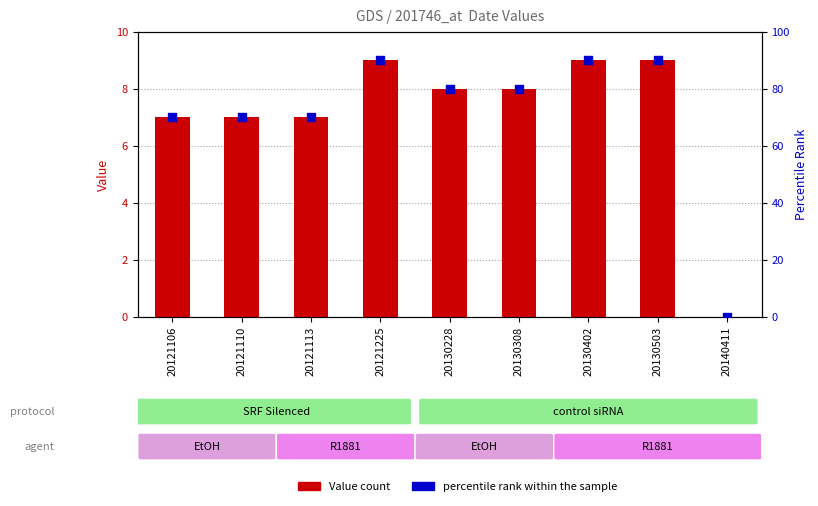

What is the total value across all series at 20130503?

99